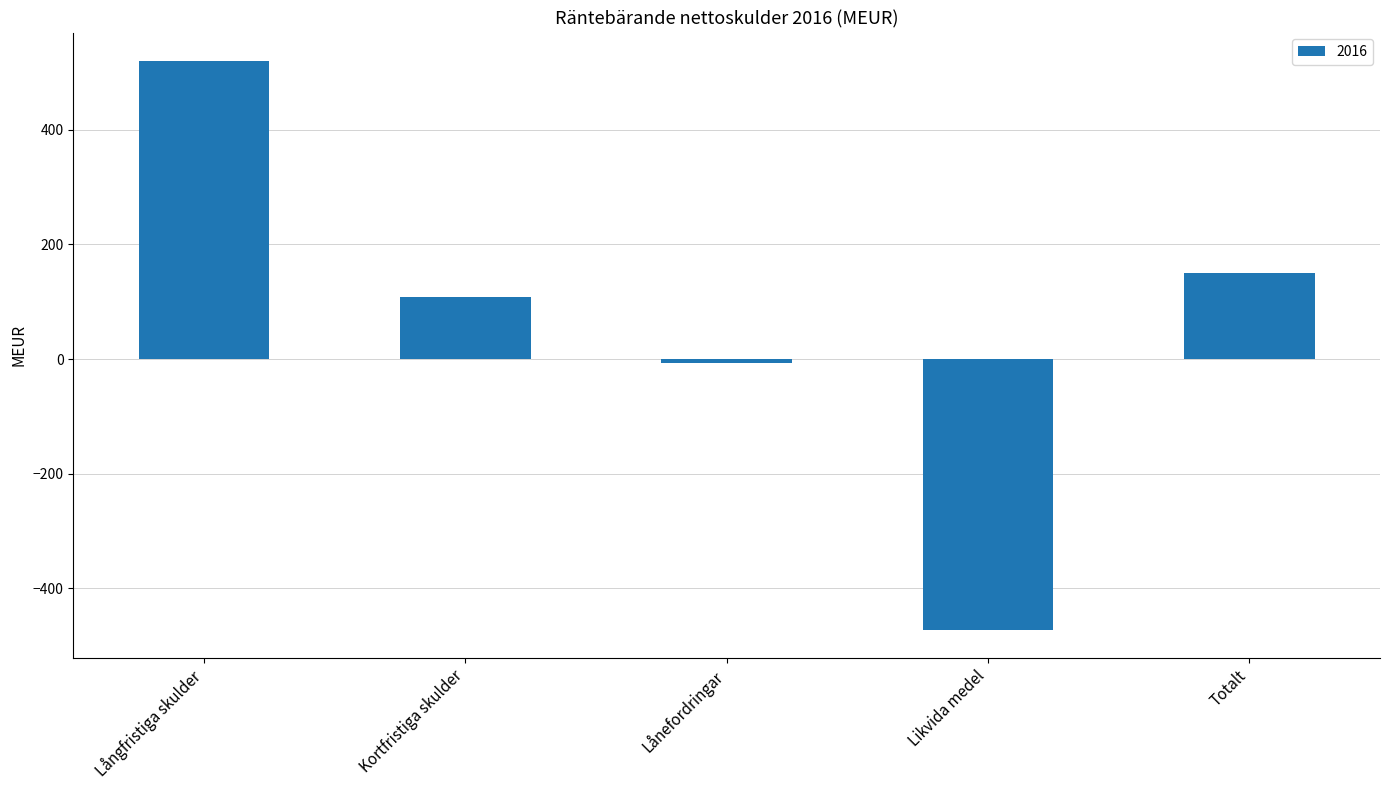

What is the sum of all values?

299